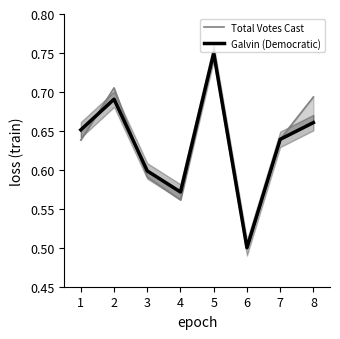

What is the lowest value of the Total Votes Cast series?

0.5